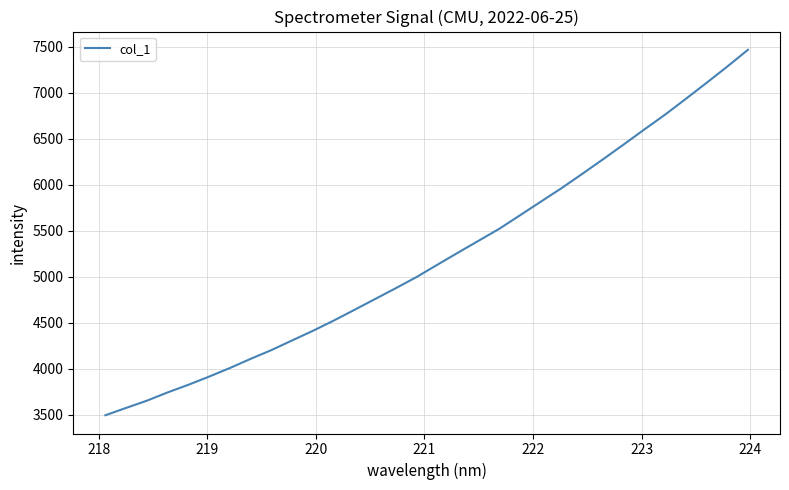

What is the maximum value shown in the chart?

7468.5